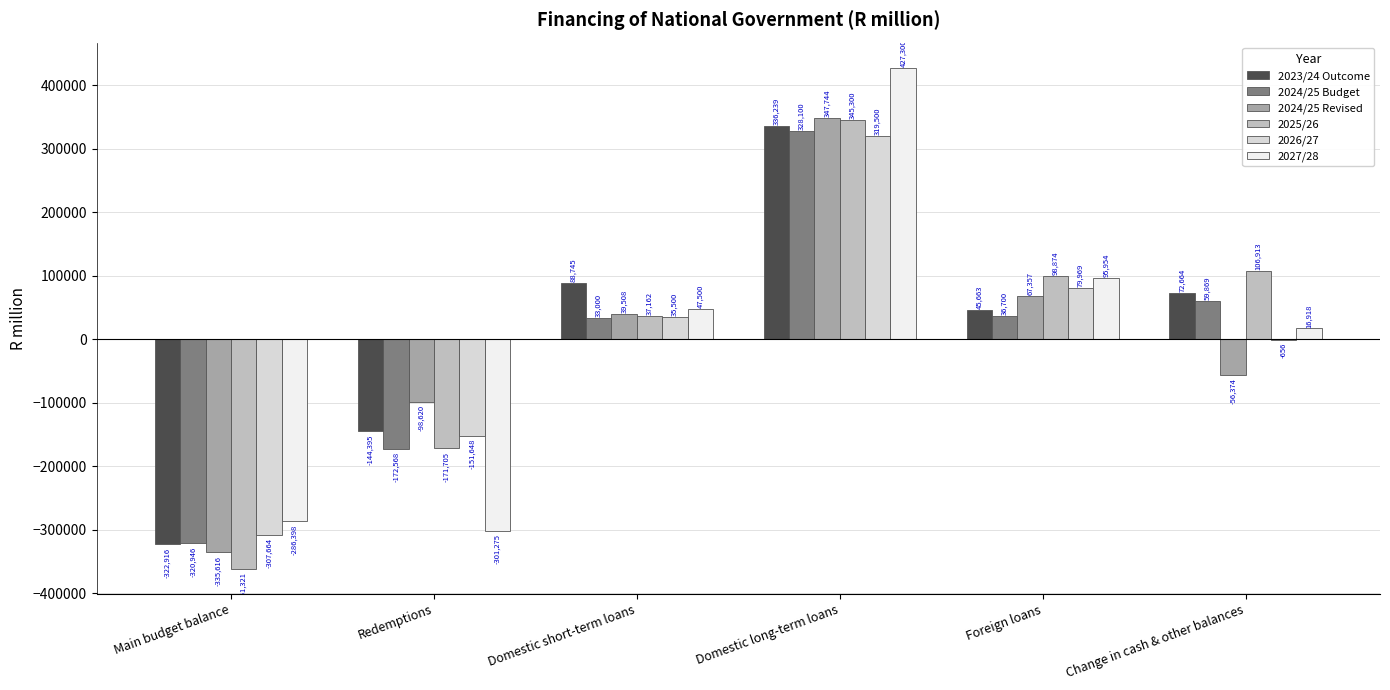

What is the approximate value of 2027/28 at Foreign loans?

95954.3